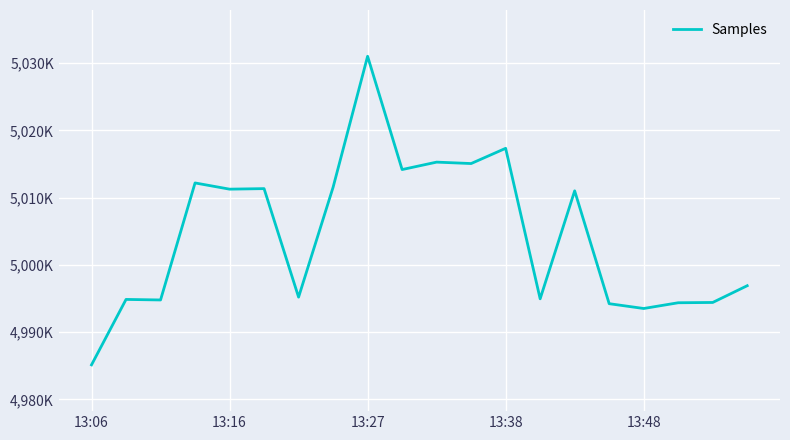

Does the chart have visible grid lines?

Yes